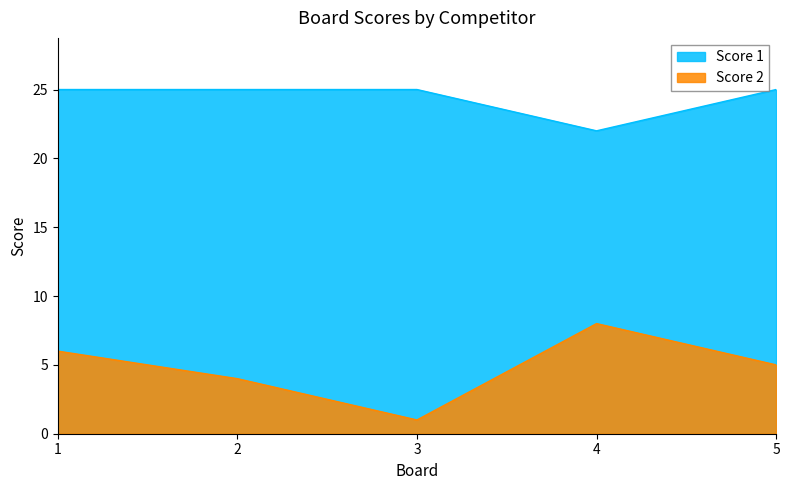

What is the total value across all series at 1?

31